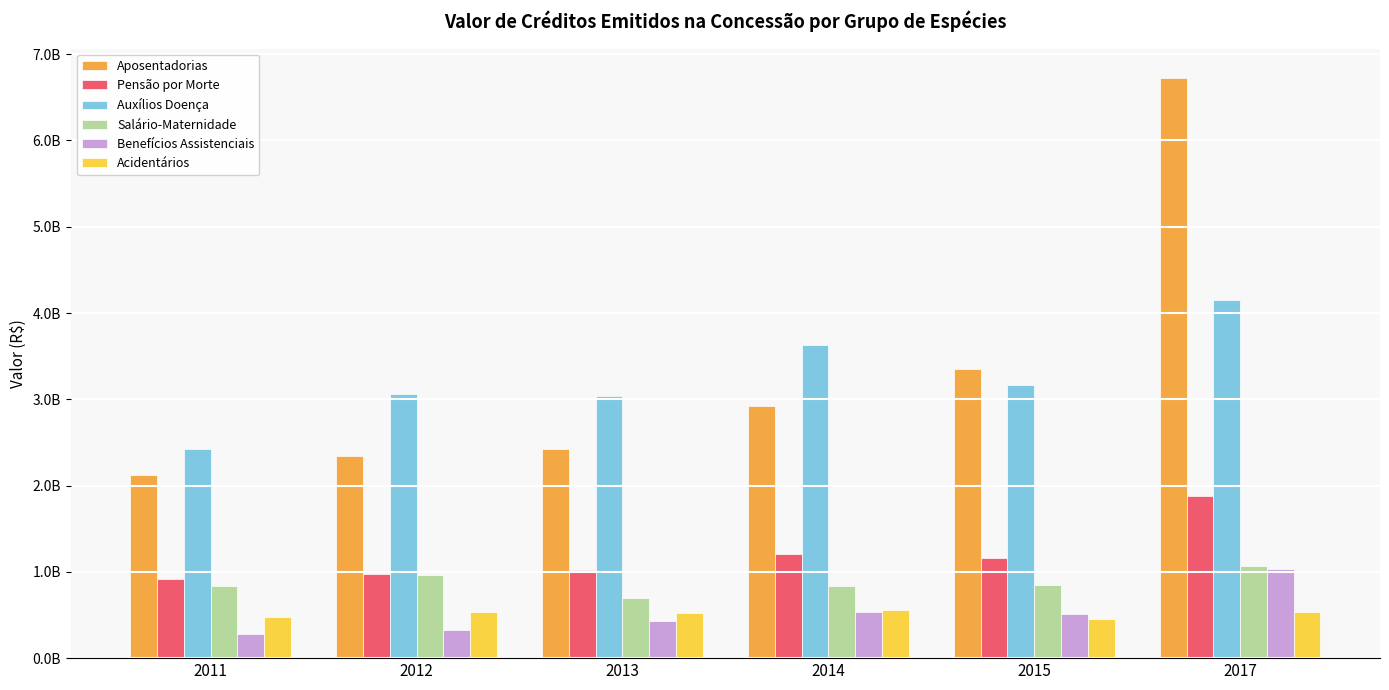

Are the bars grouped side by side (vs. stacked)?

Yes